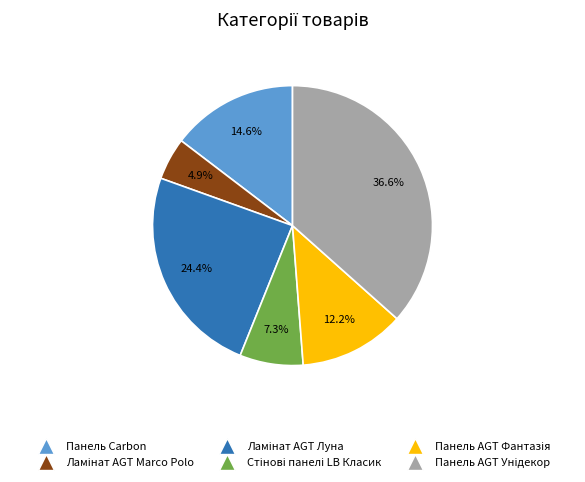

Is there a majority slice in this chart?

No